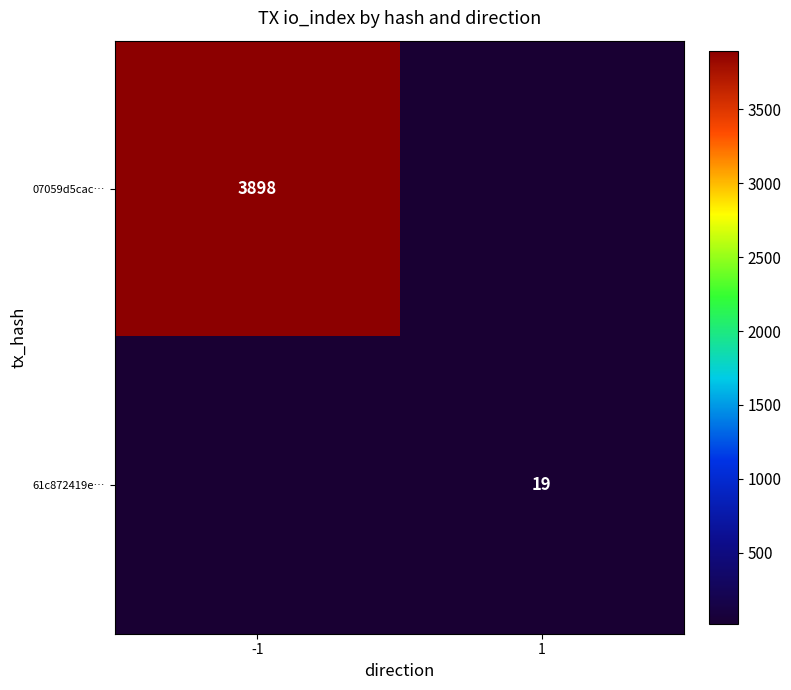

Is the value of 61c872419e… at 1 greater than the value of 07059d5cac… at -1?

No